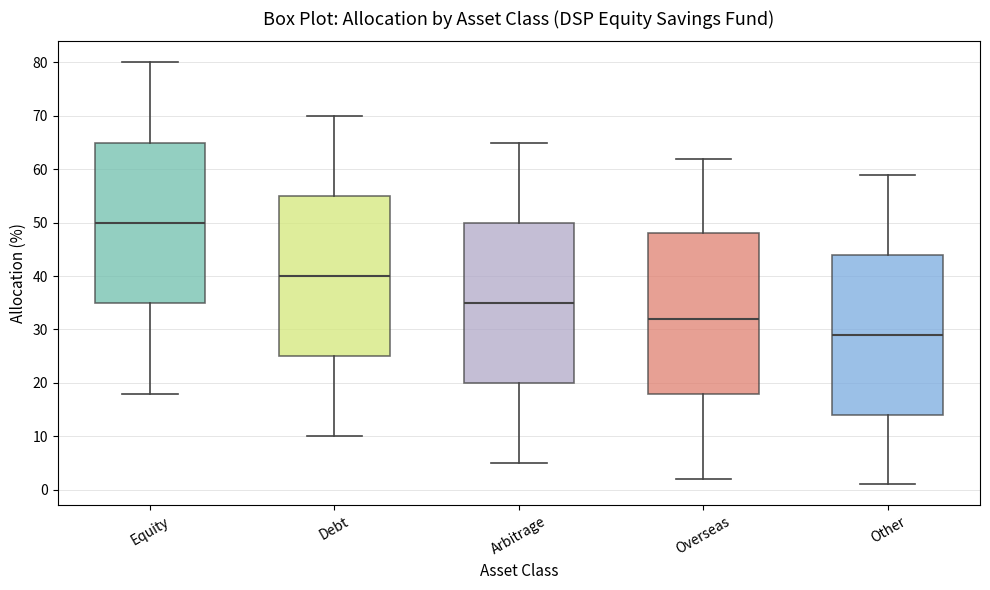

Reading left to right, read every box against the y-axis: the position of its median line, the range the box covers, and the ends of its whiskers. The values are not printed on the chart, so give them approximately, as read against the axis.

Equity: median 50, box 35 to 65, whiskers 18 to 80
Debt: median 40, box 25 to 55, whiskers 10 to 70
Arbitrage: median 35, box 20 to 50, whiskers 5 to 65
Overseas: median 32, box 18 to 48, whiskers 2 to 62
Other: median 29, box 14 to 44, whiskers 1 to 59